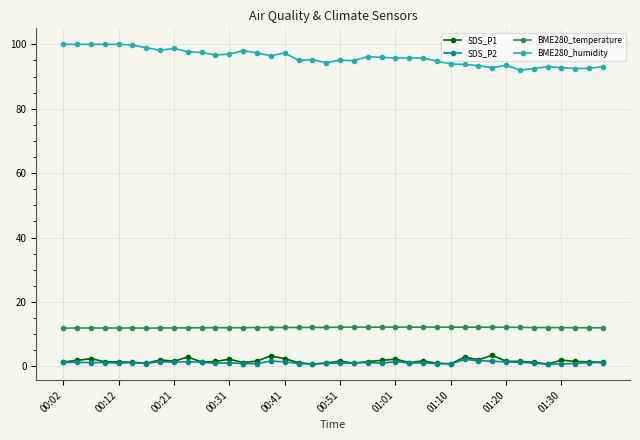

Which series has the largest total across all categories?

BME280_humidity